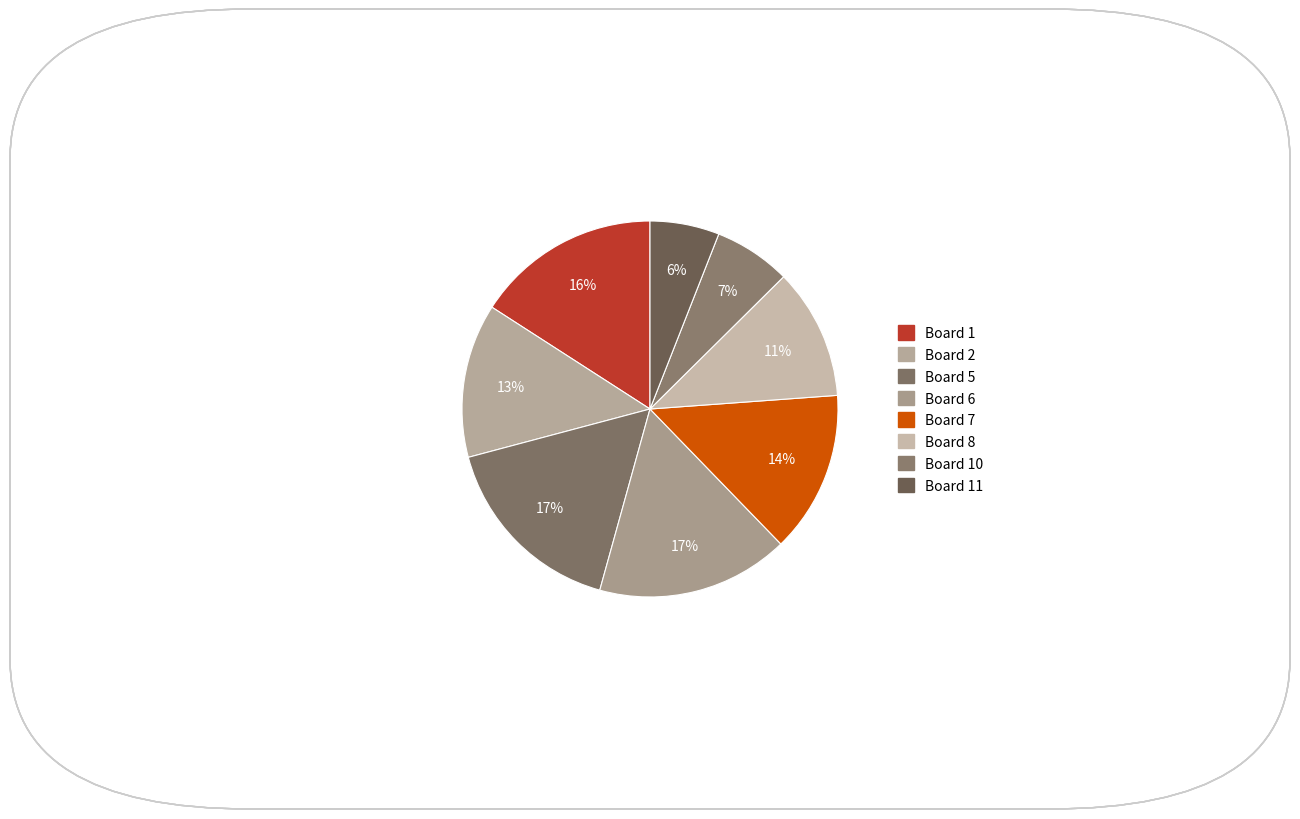

How many segments does this pie chart have?

8